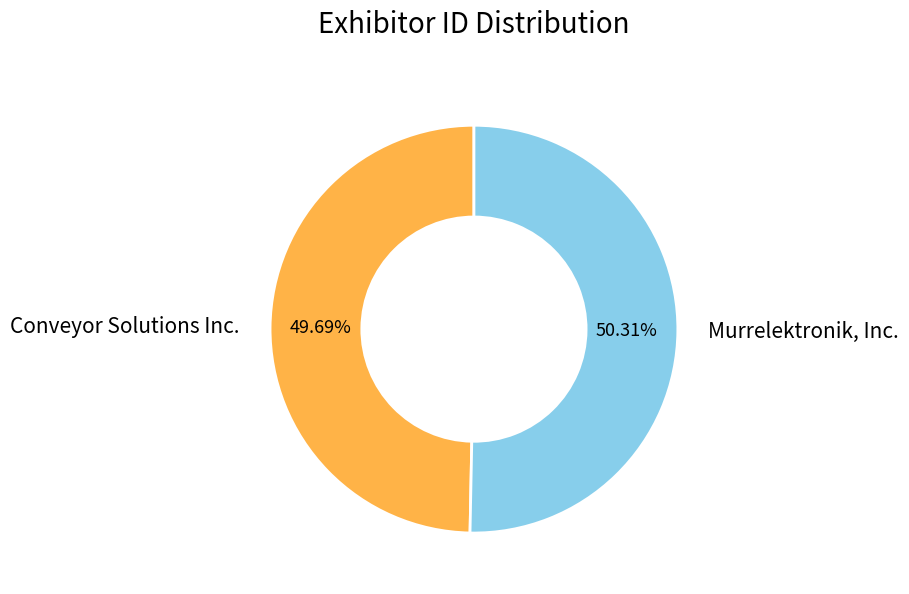

How many slices are in this pie chart?

2